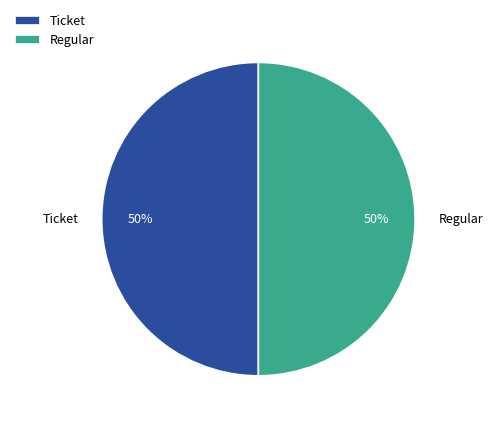

Is it true that Ticket is 63% of the pie?

False